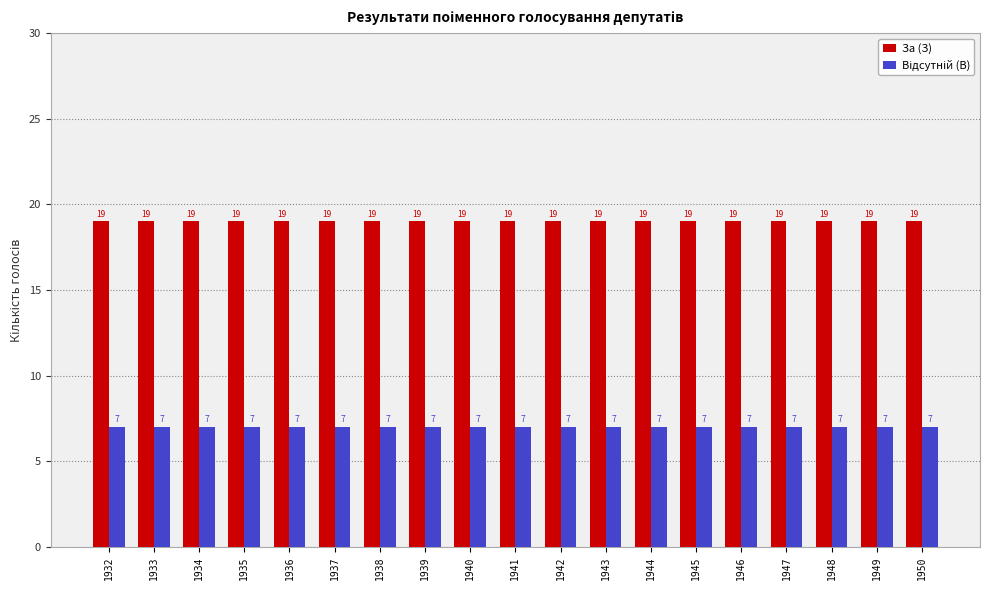

Which series has the largest total across all categories?

За (З)